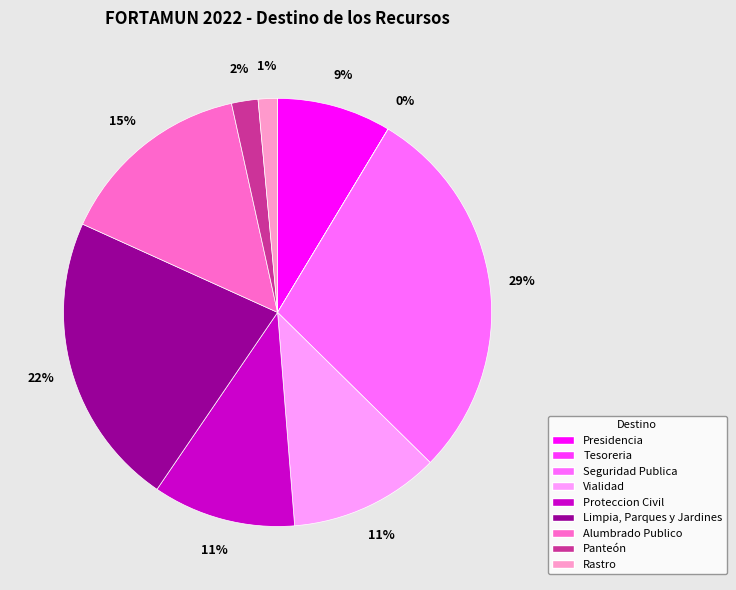

Approximately how many times larger is the value at Vialidad compared to Seguridad Publica?

0.4